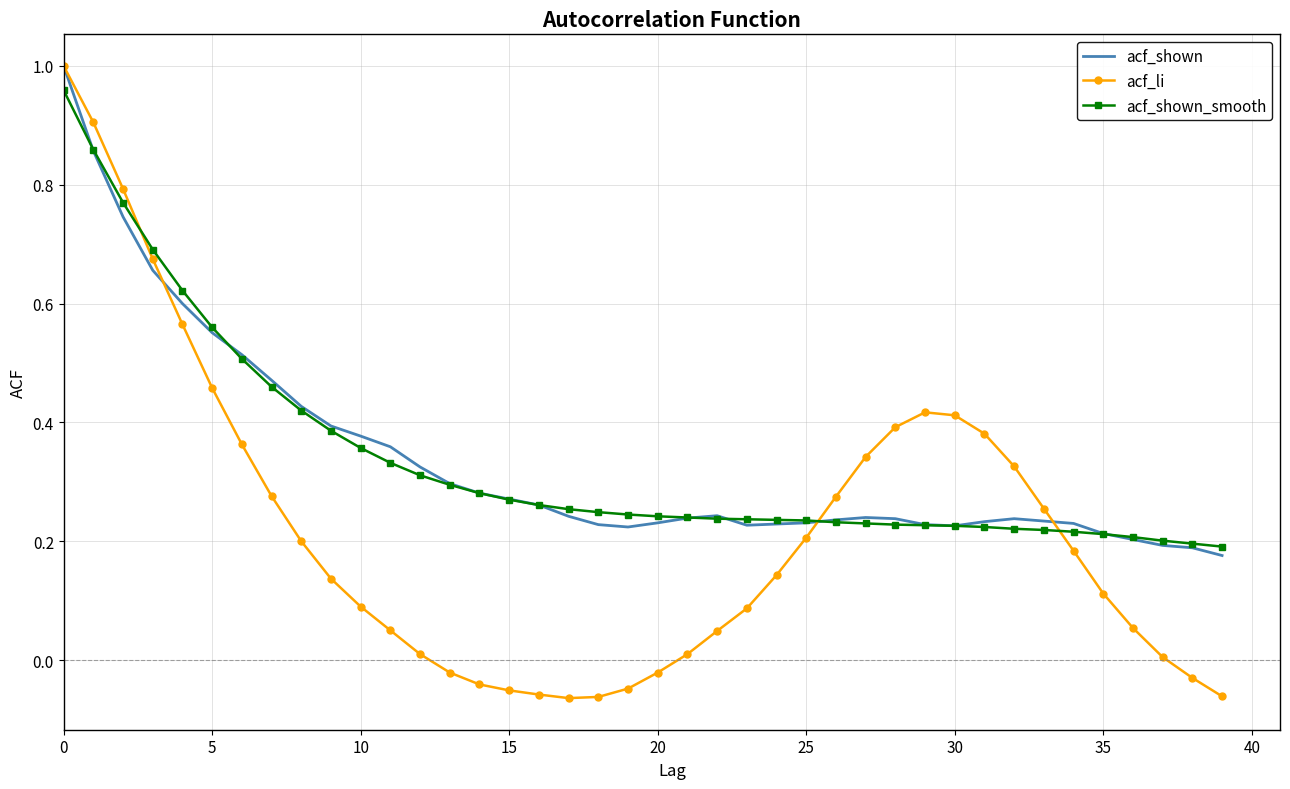

Which series has the widest spread of values?

acf_li